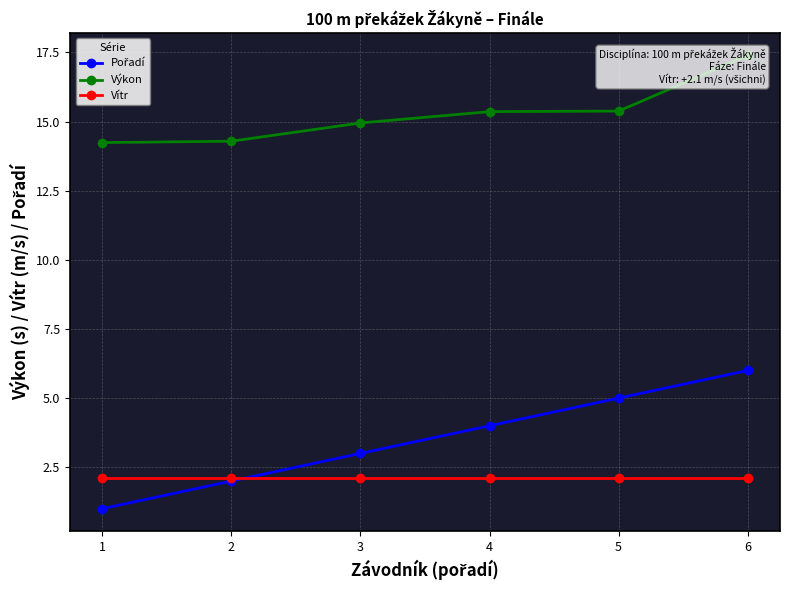

How many lines are shown in the chart?

3